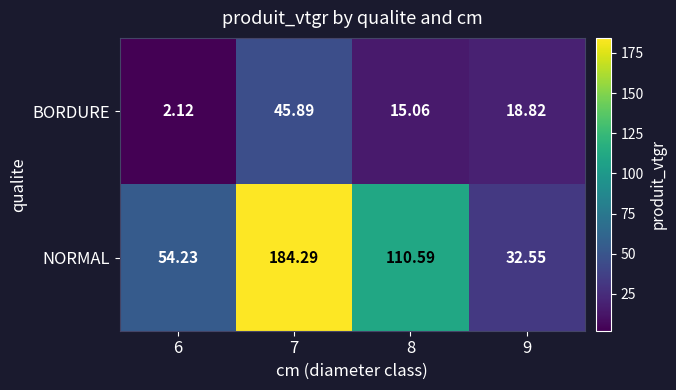

Which label corresponds to the largest value in the chart?

7